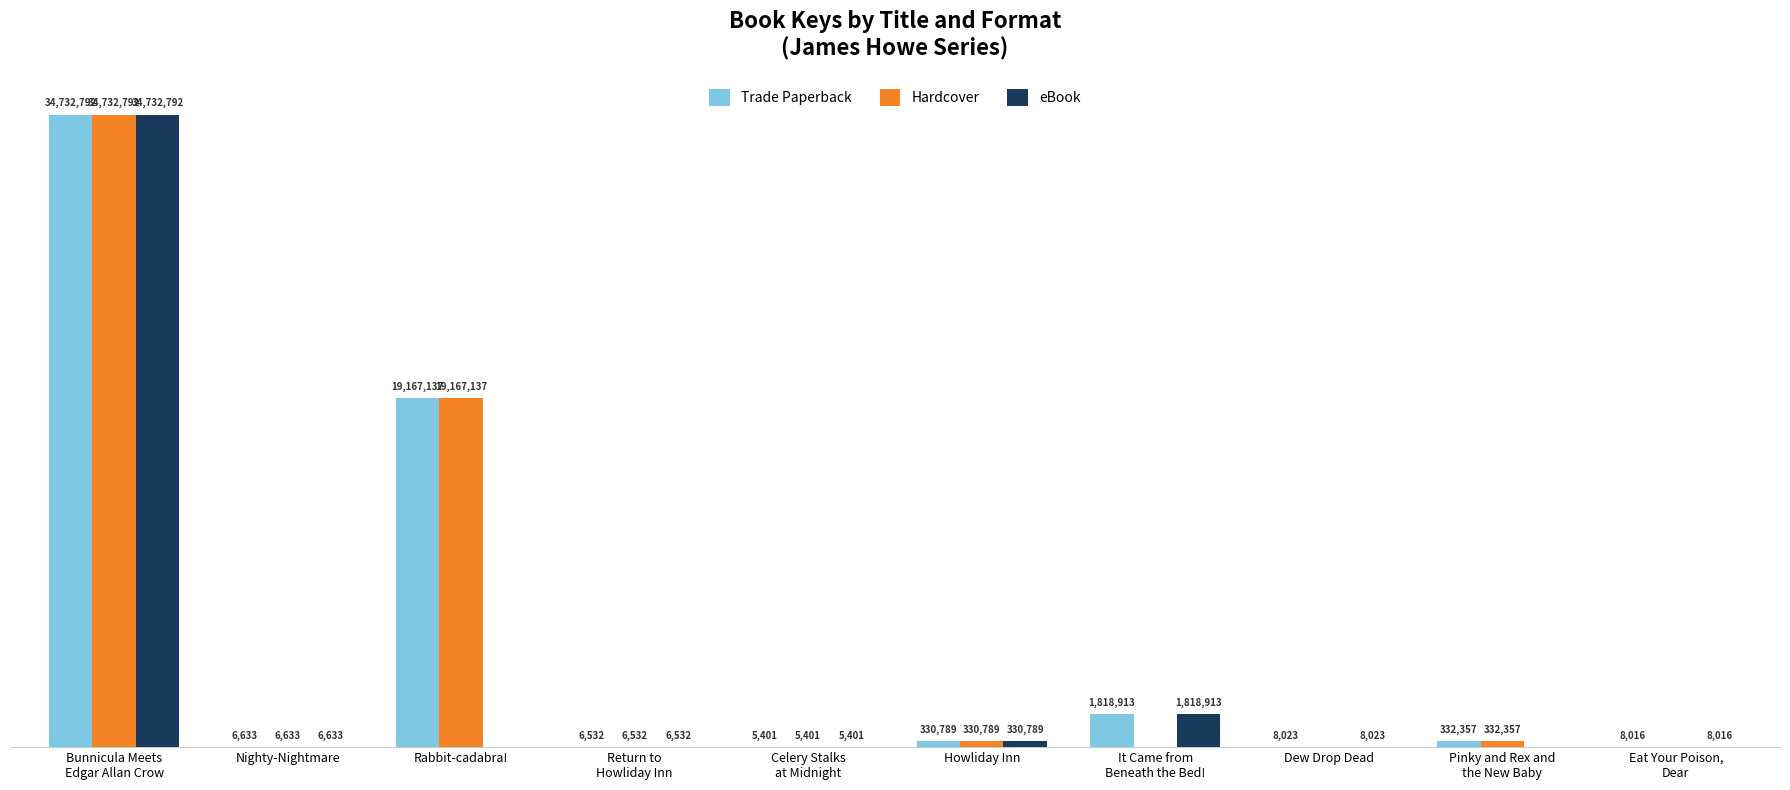

Are the bars grouped side by side (vs. stacked)?

Yes